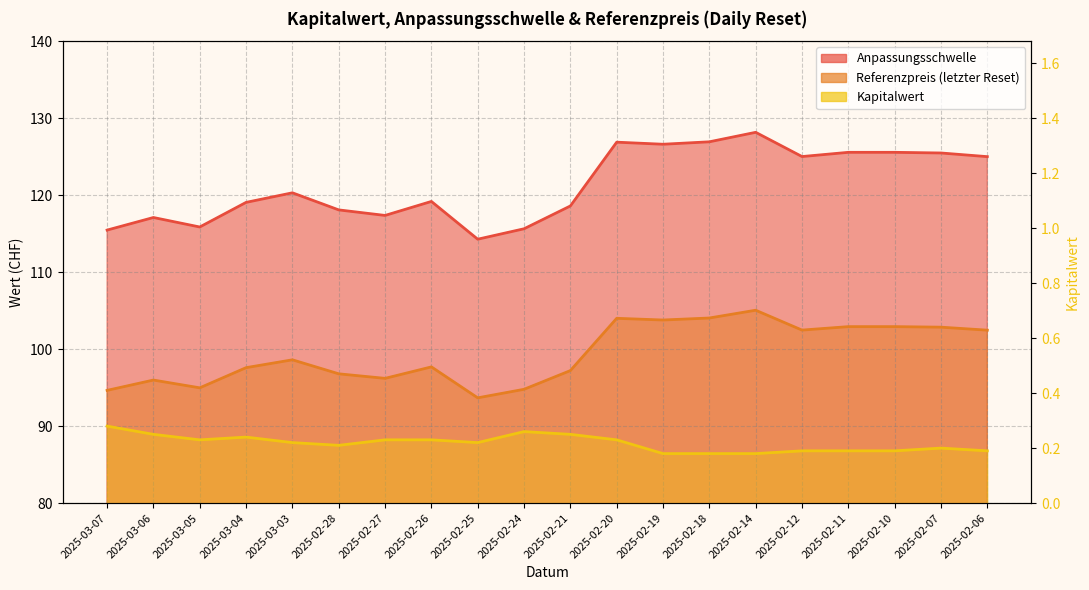

What is the difference between the second highest and minimum values in the Referenzpreis series?

10.4